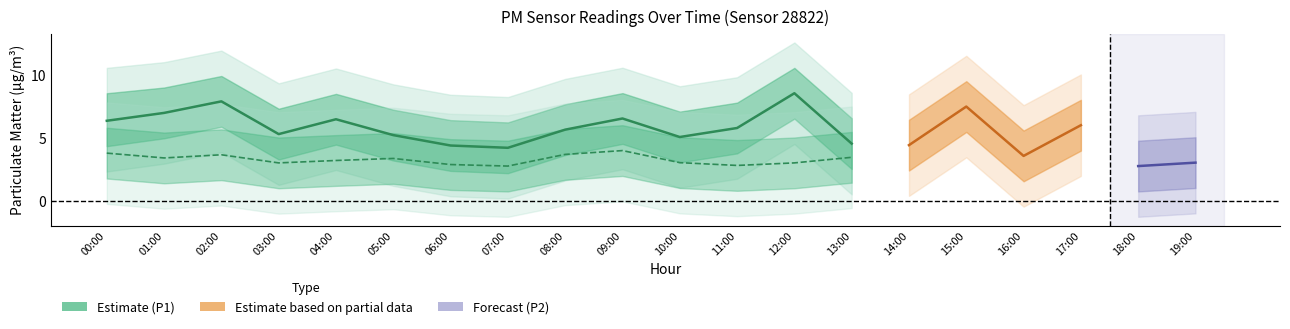

Between 13:00 and 08:00, which is larger?

08:00